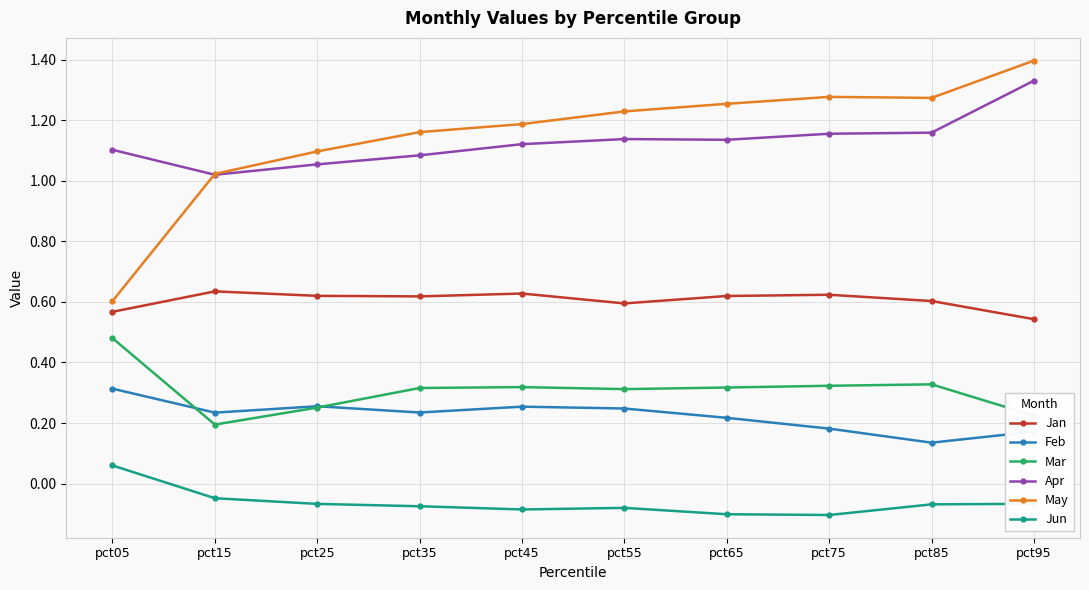

True or false: Feb has a value of 0.1 at pct25.

False